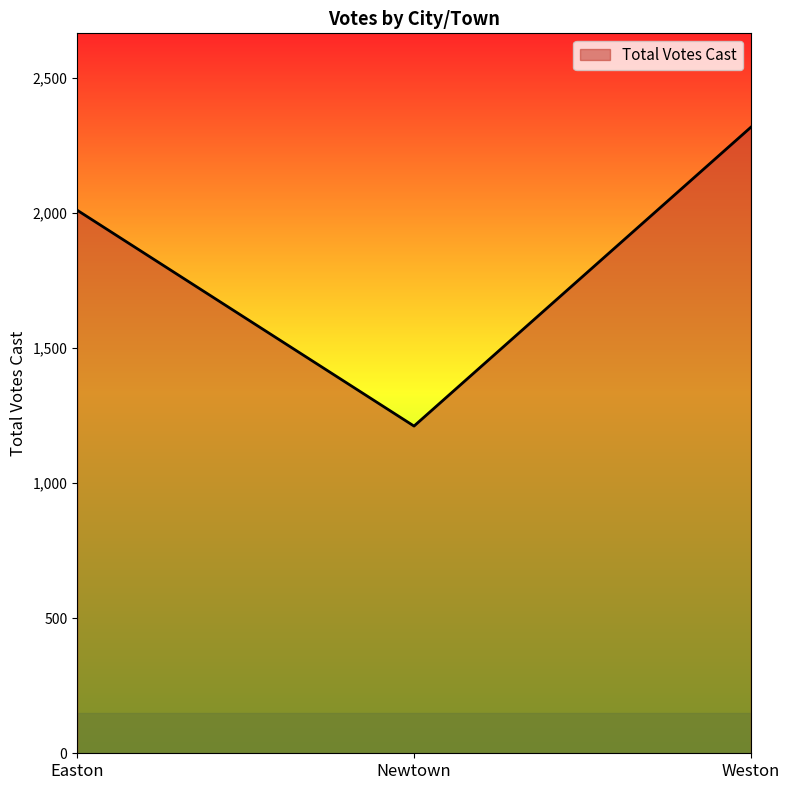

What is the approximate value at Newtown?

1211